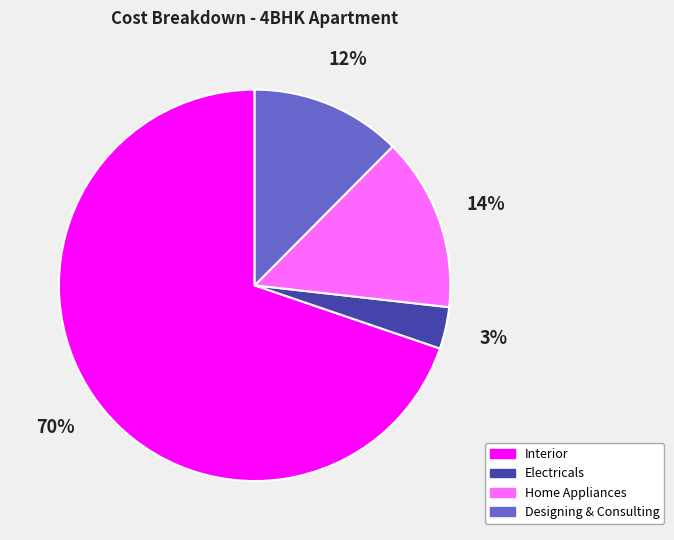

What percentage is the Home Appliances slice, to the nearest percent?

14%